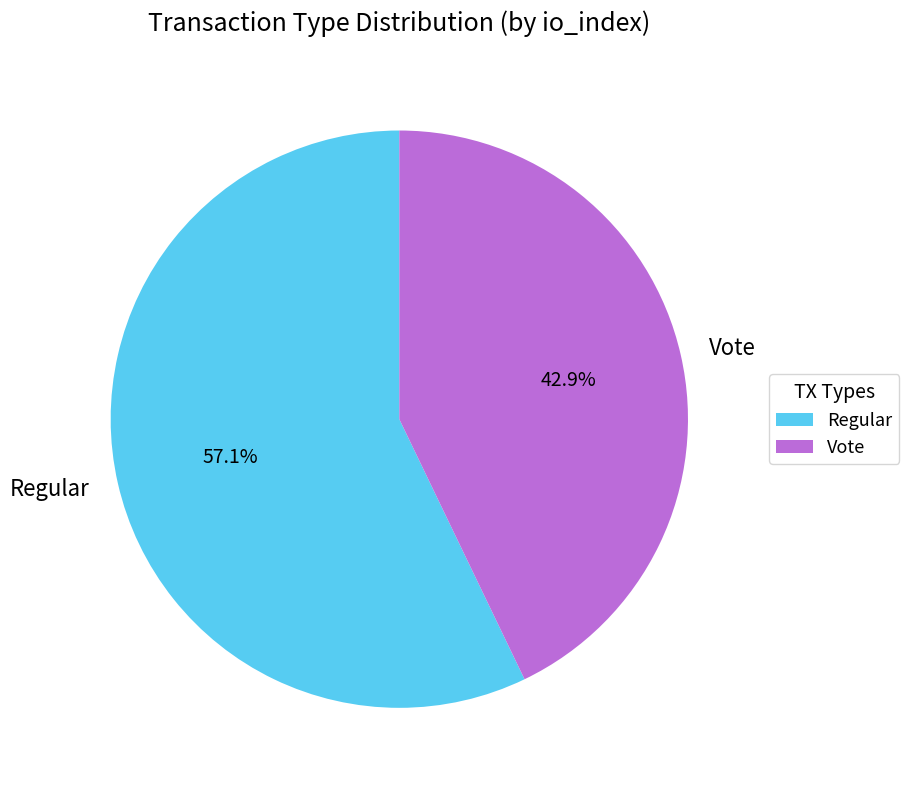

What percentage is NOT represented by Regular?

42.9%